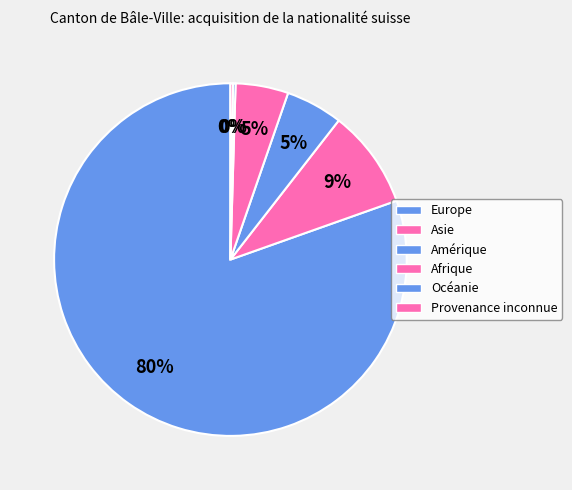

What is the total percentage of Océanie and Asie?

9.3%